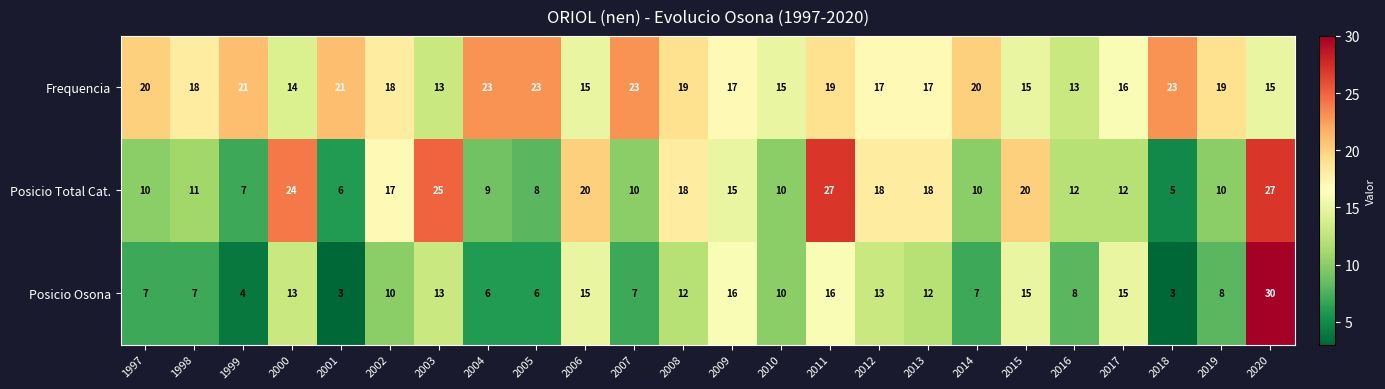

What is the maximum value shown in the chart?

30